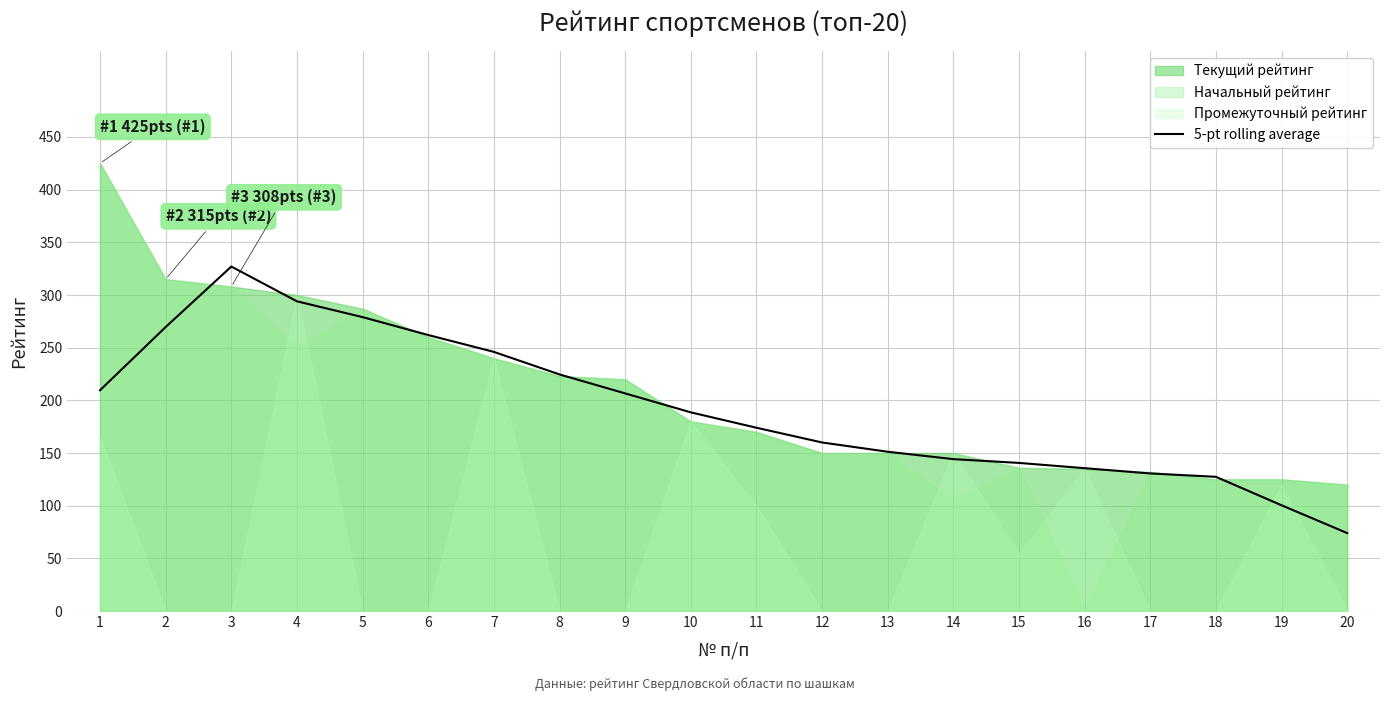

Is it true that the value at 18 is 127.4?

True